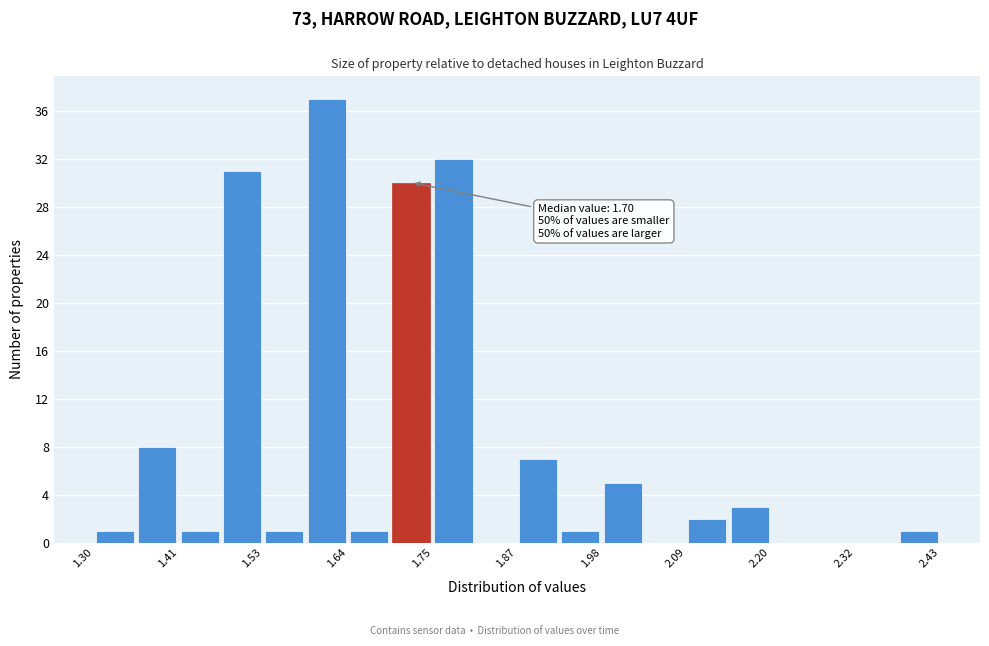

Read against the x-axis, roughly where is the centre of the tallest bar?

1.62